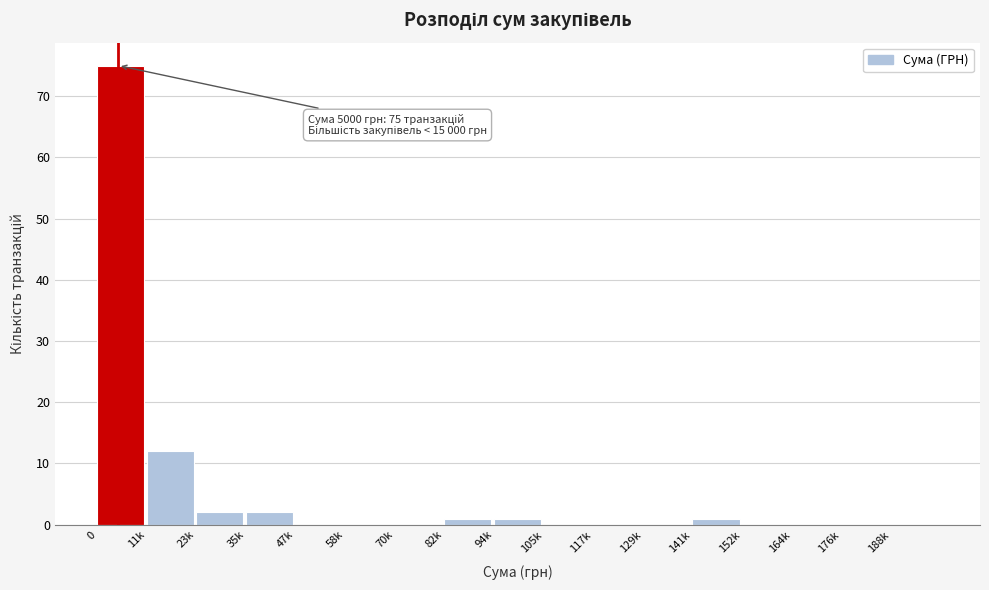

Reading left to right, list all the values displayed in this chart.

0=75	11k=12	23k=2	35k=2	47k=0	58k=0	70k=0	82k=1	94k=1	105k=0	117k=0	129k=0	141k=1	152k=0	164k=0	176k=0	188k=0